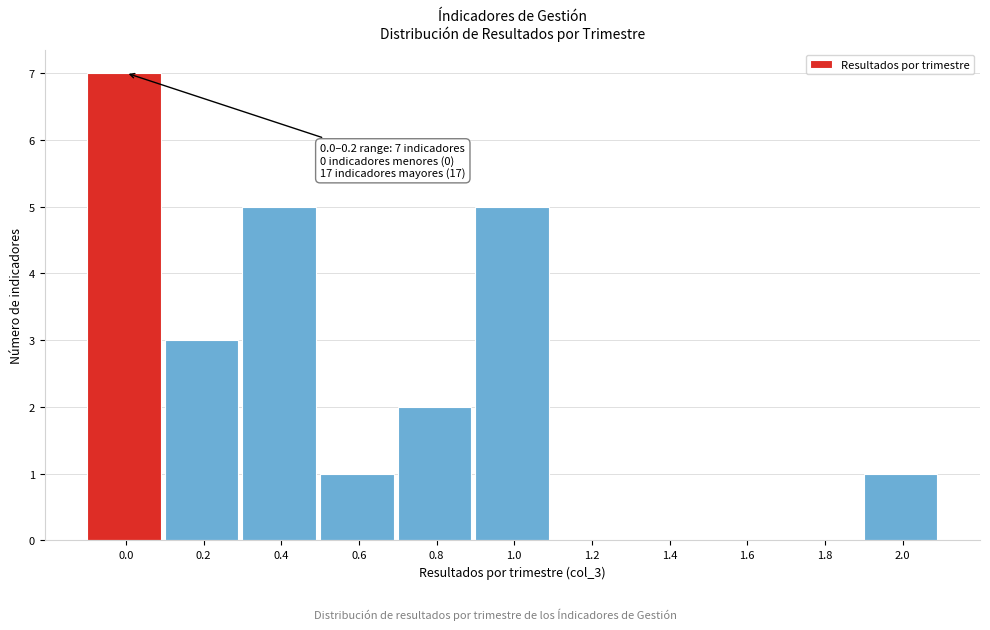

Reading left to right, what are all the values shown in this chart?

0.0=7	0.2=3	0.4=5	0.6=1	0.8=2	1.0=5	1.2=0	1.4=0	1.6=0	1.8=0	2.0=1